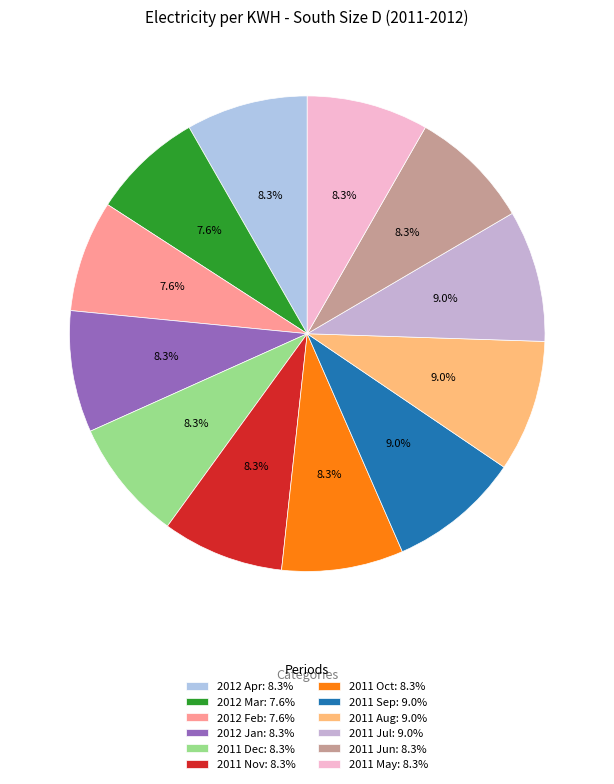

True or false: 2012 Jan accounts for 8% of the total.

True